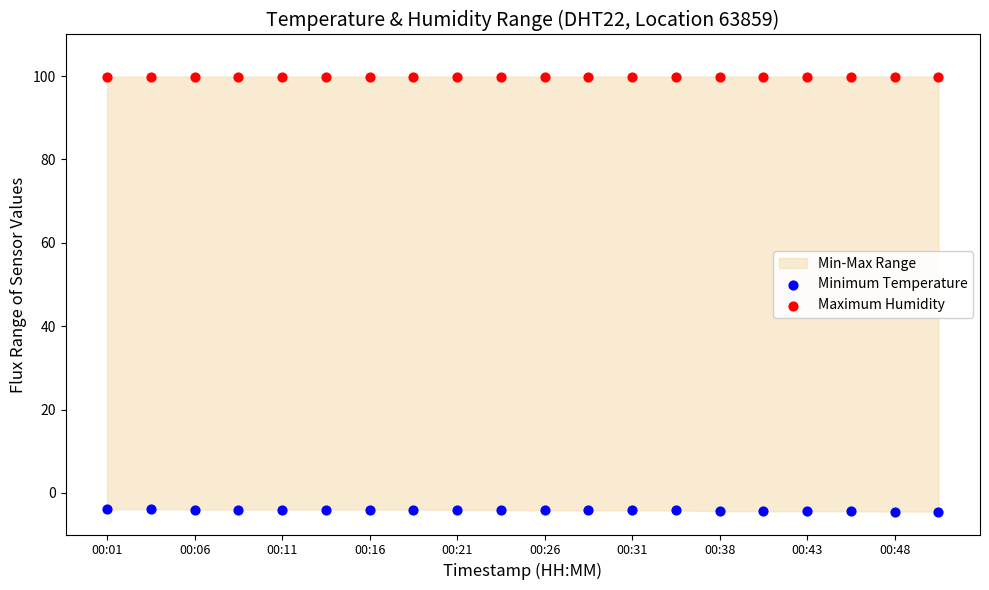

Which series contains the highest Y value?

Maximum Humidity